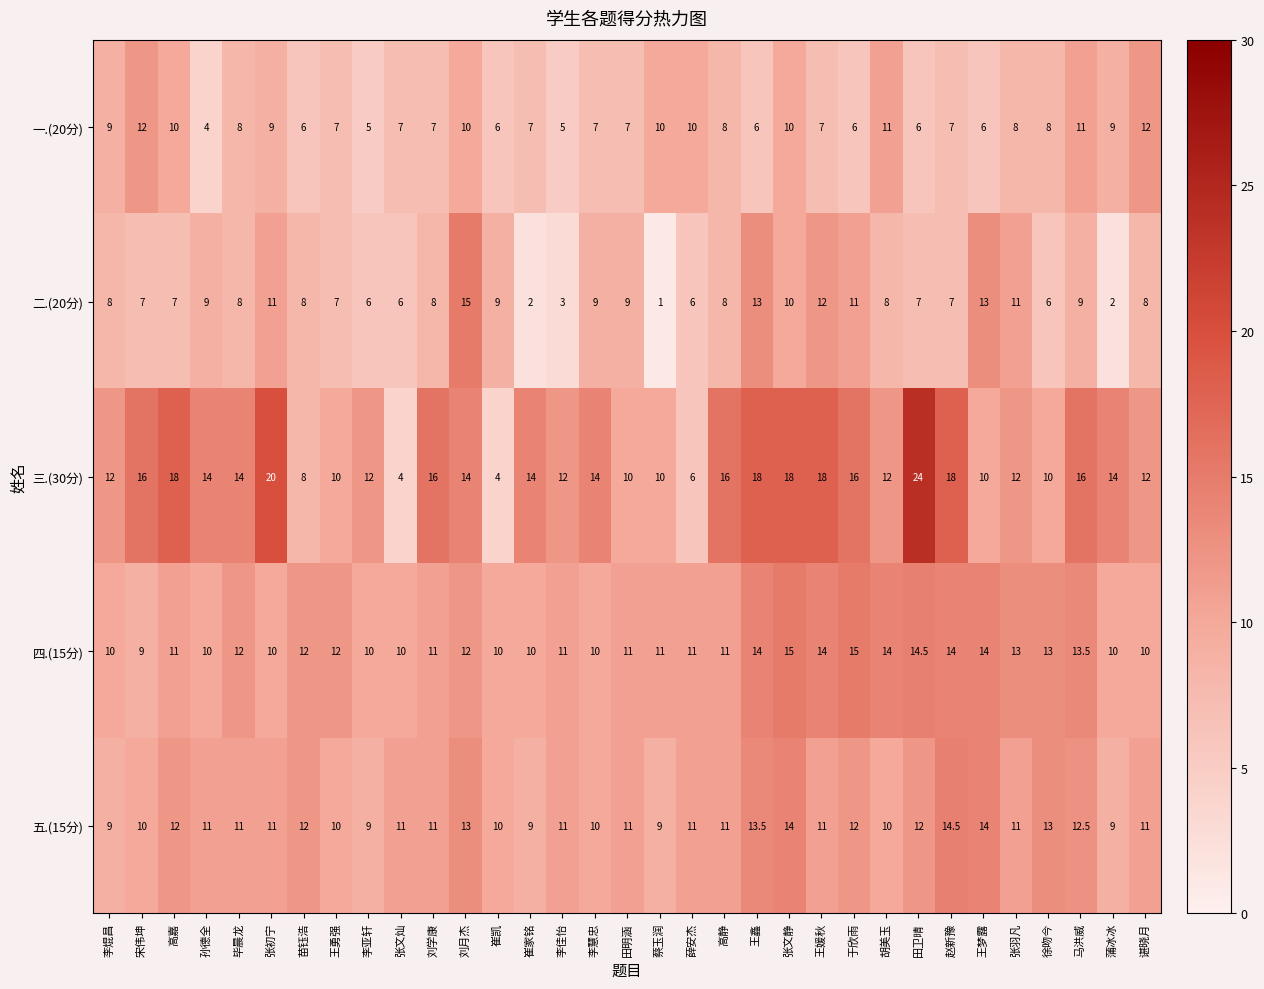

What is the approximate value of 五.(15分) at 蒲冰冰?

9.0